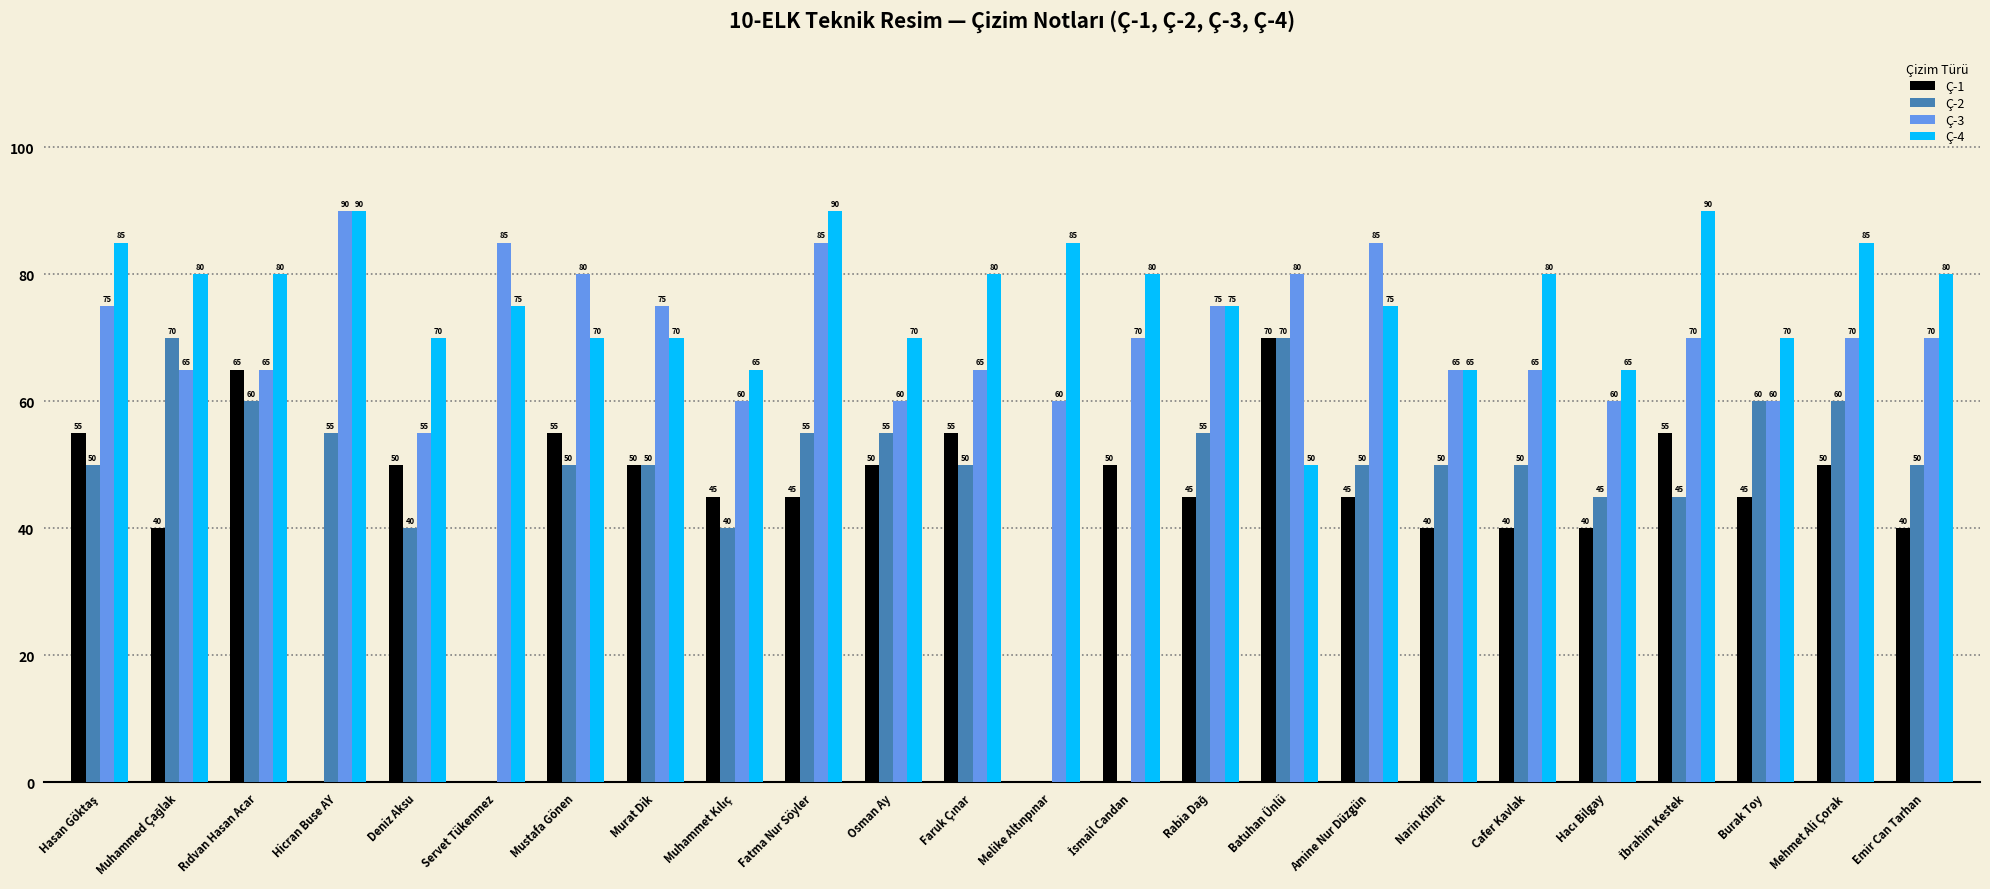

What are all the series names shown in the legend?

Ç-1, Ç-2, Ç-3, Ç-4